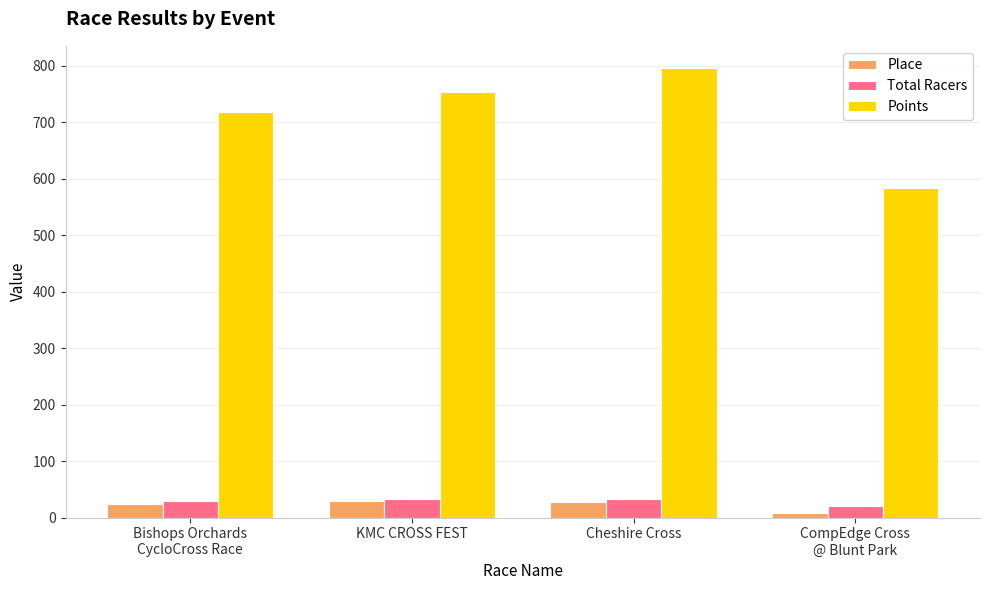

What is the difference between the highest and lowest values at Cheshire Cross?

768.6